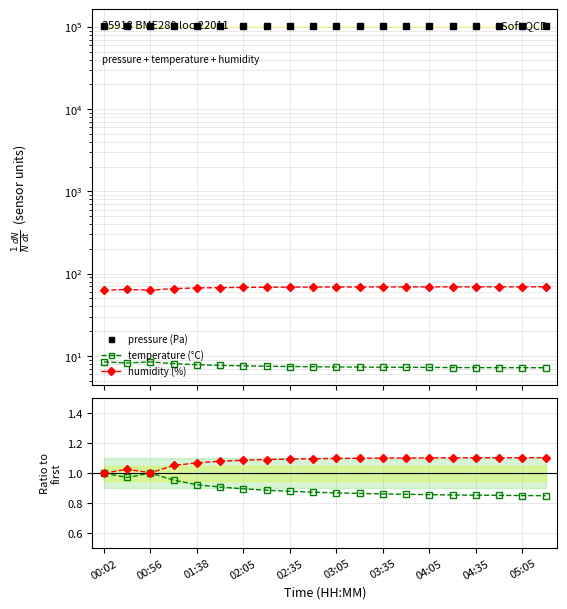

Between 13 and 12, which is larger?

12